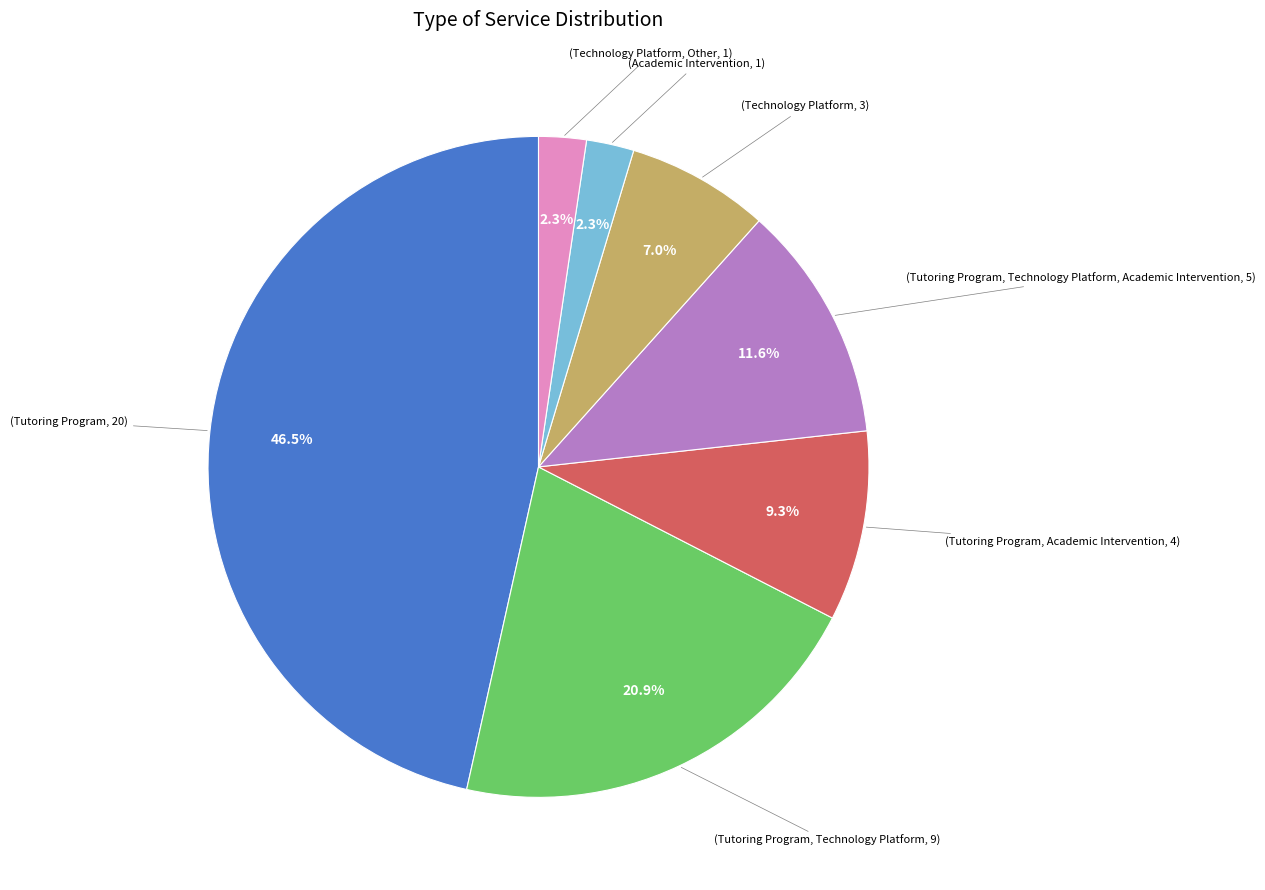

Does any single category account for the majority?

No